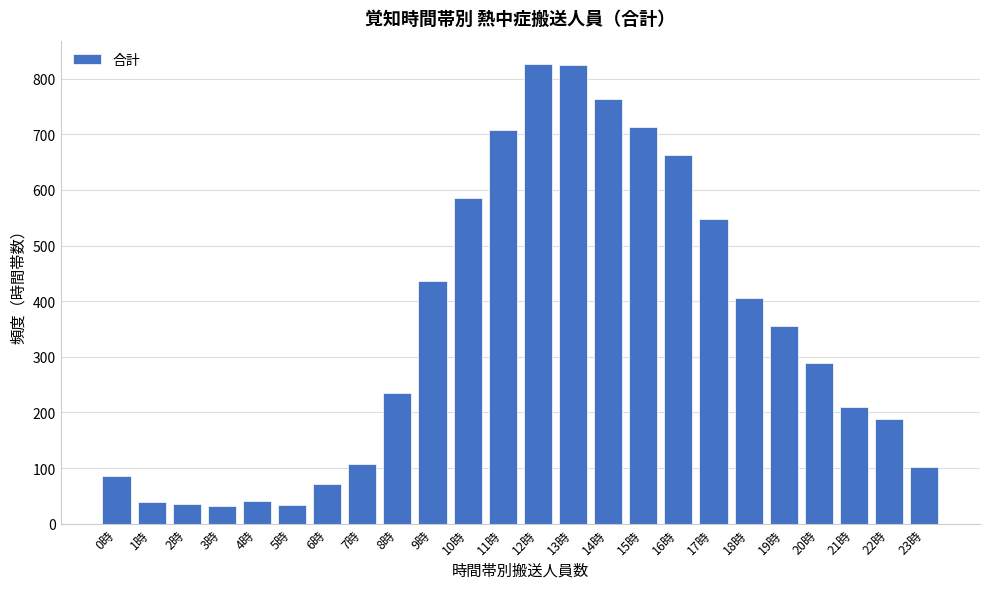

Approximately how many times larger is the value at 19時 compared to 0時?

4.2